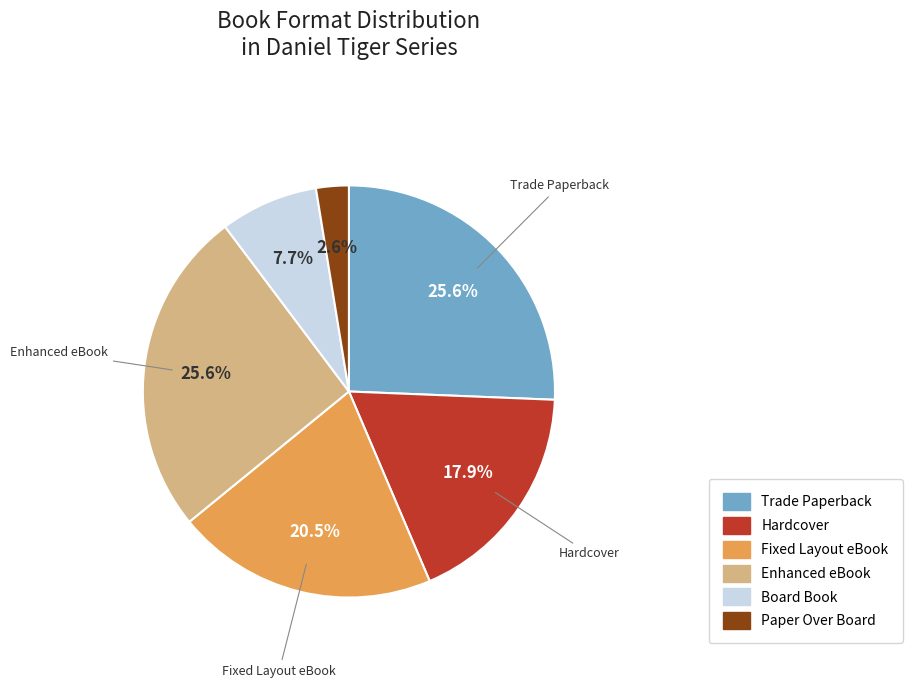

What is the ratio of the value at Trade Paperback to the value at Board Book?

3.3